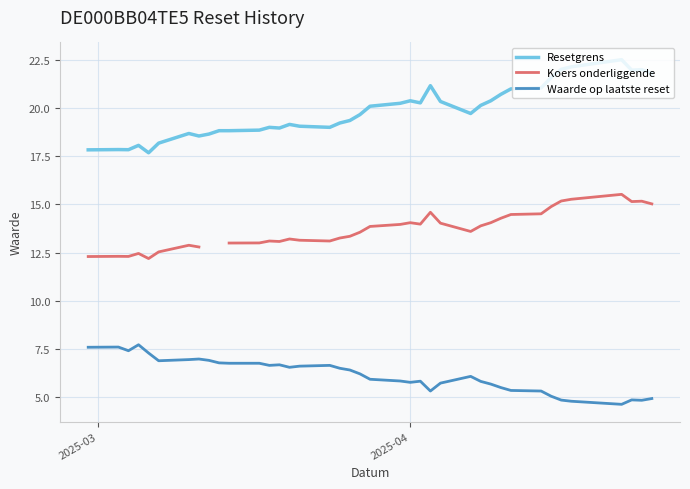

How many data points does each series have?

39